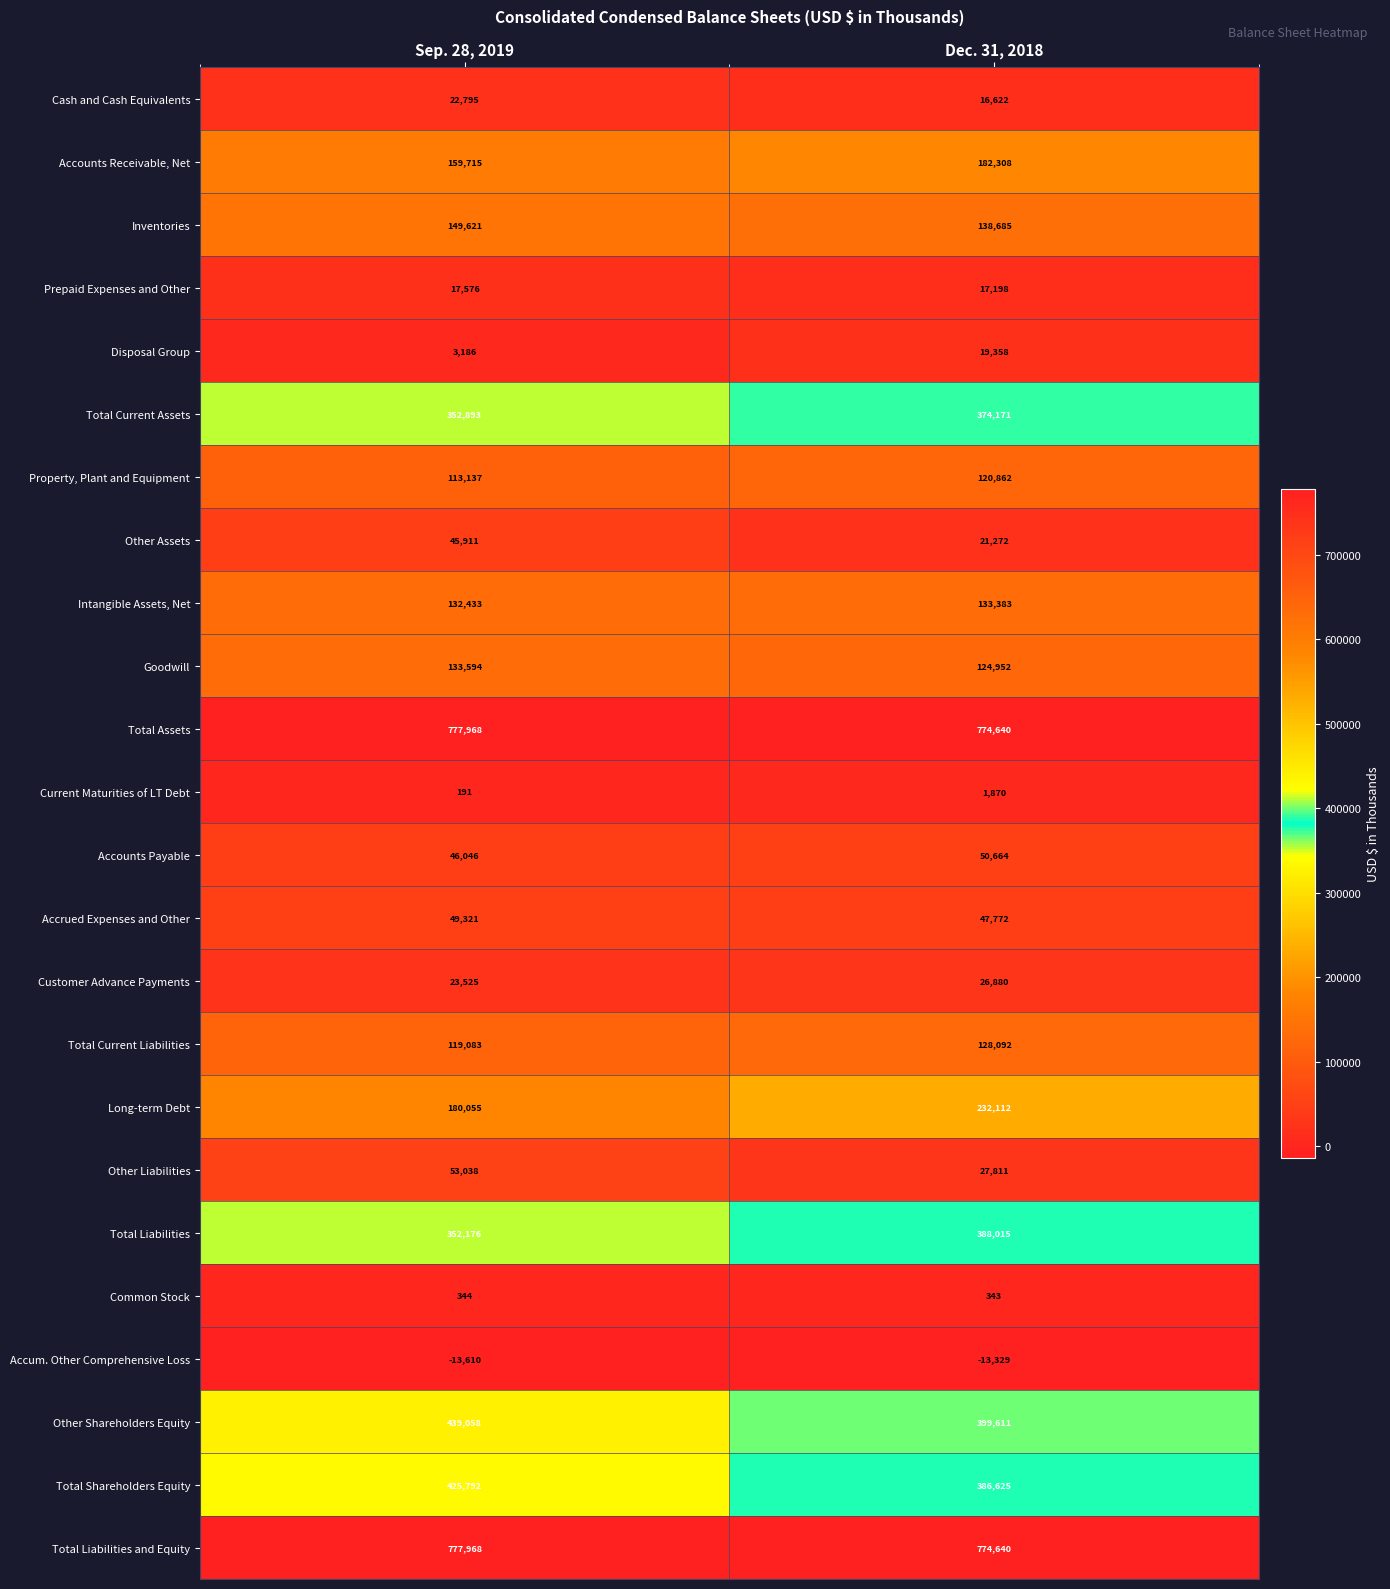

At which category is the sum across all series the highest?

Dec. 31, 2018